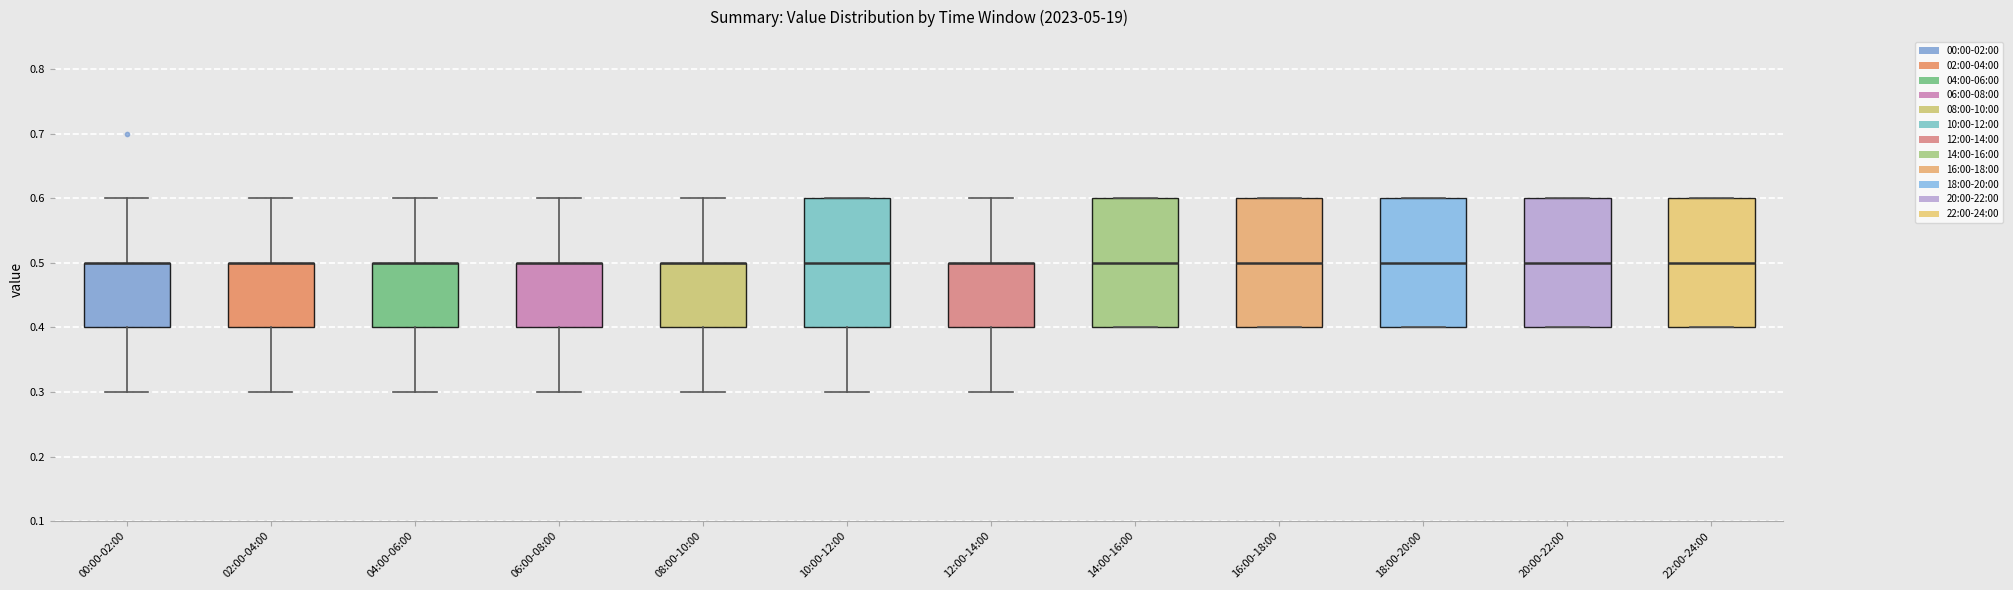

Reading left to right, read every box against the y-axis: the position of its median line, the range the box covers, and the ends of its whiskers. The values are not printed on the chart, so give them approximately, as read against the axis.

00:00-02:00: median 0.5 (drawn on the box's upper edge), box 0.4 to 0.5, whiskers 0.3 to 0.6
02:00-04:00: median 0.5 (drawn on the box's upper edge), box 0.4 to 0.5, whiskers 0.3 to 0.6
04:00-06:00: median 0.5 (drawn on the box's upper edge), box 0.4 to 0.5, whiskers 0.3 to 0.6
06:00-08:00: median 0.5 (drawn on the box's upper edge), box 0.4 to 0.5, whiskers 0.3 to 0.6
08:00-10:00: median 0.5 (drawn on the box's upper edge), box 0.4 to 0.5, whiskers 0.3 to 0.6
10:00-12:00: median 0.5, box 0.4 to 0.6, whiskers 0.3 to 0.6
12:00-14:00: median 0.5 (drawn on the box's upper edge), box 0.4 to 0.5, whiskers 0.3 to 0.6
14:00-16:00: median 0.5, box 0.4 to 0.6, whiskers 0.4 to 0.6
16:00-18:00: median 0.5, box 0.4 to 0.6, whiskers 0.4 to 0.6
18:00-20:00: median 0.5, box 0.4 to 0.6, whiskers 0.4 to 0.6
20:00-22:00: median 0.5, box 0.4 to 0.6, whiskers 0.4 to 0.6
22:00-24:00: median 0.5, box 0.4 to 0.6, whiskers 0.4 to 0.6